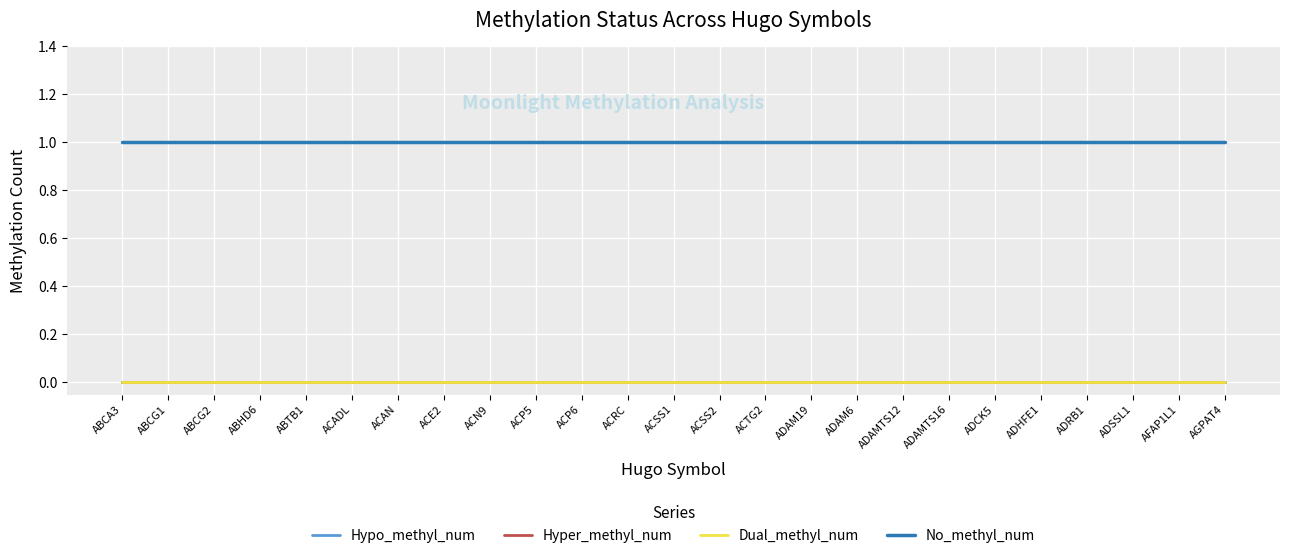

What is the label of the 24th point from the left?

AFAP1L1